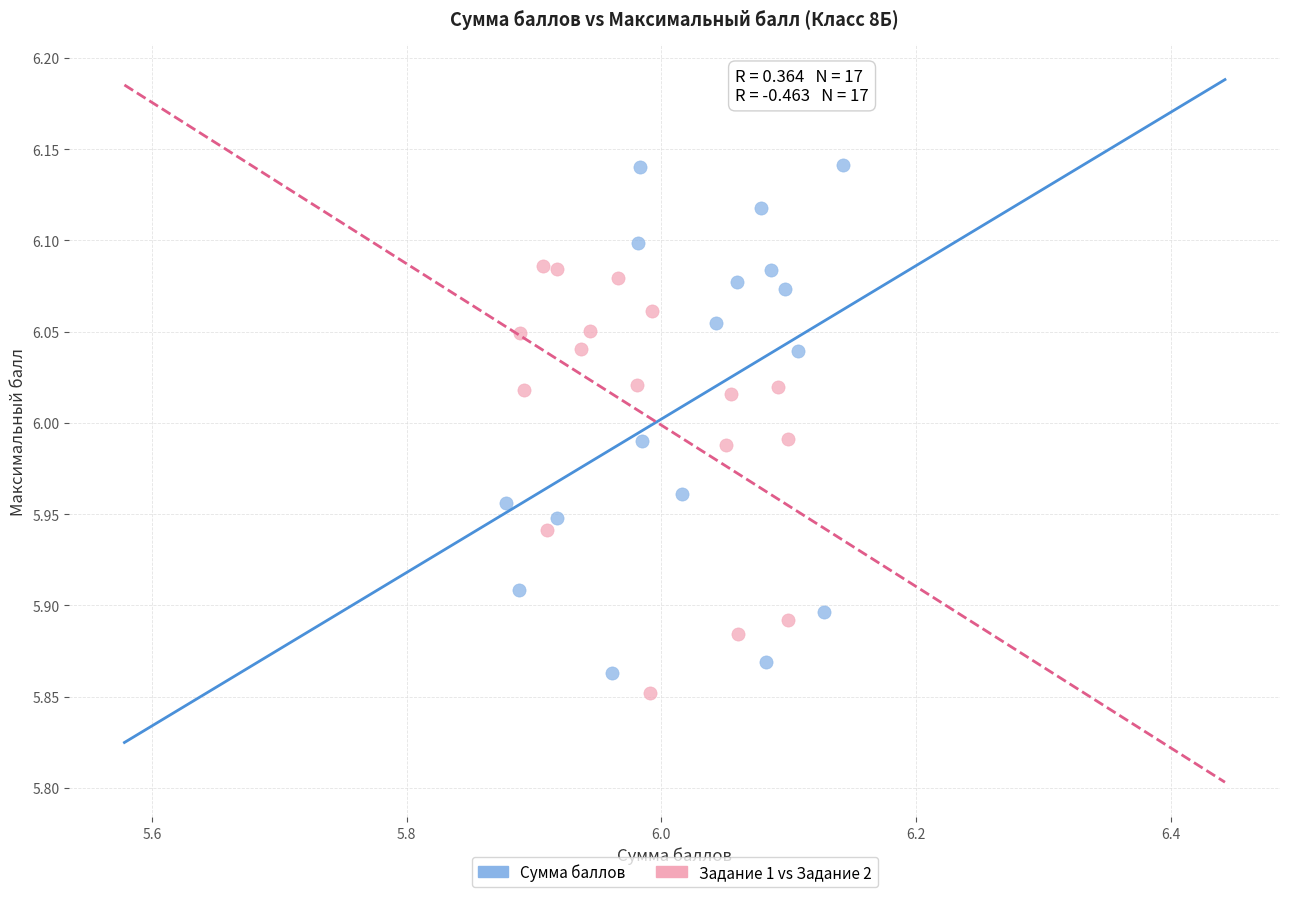

Which series has the widest spread of Y values?

Сумма баллов